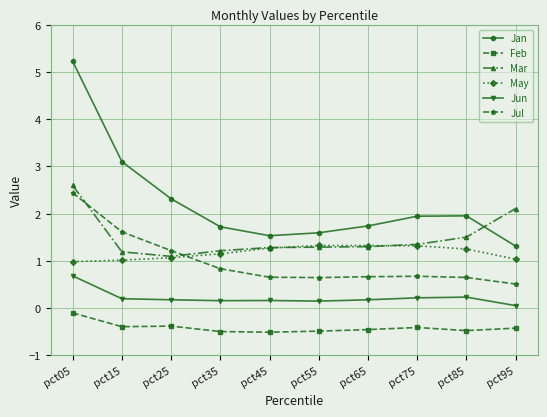

True or false: Feb and Jul intersect in this chart.

False